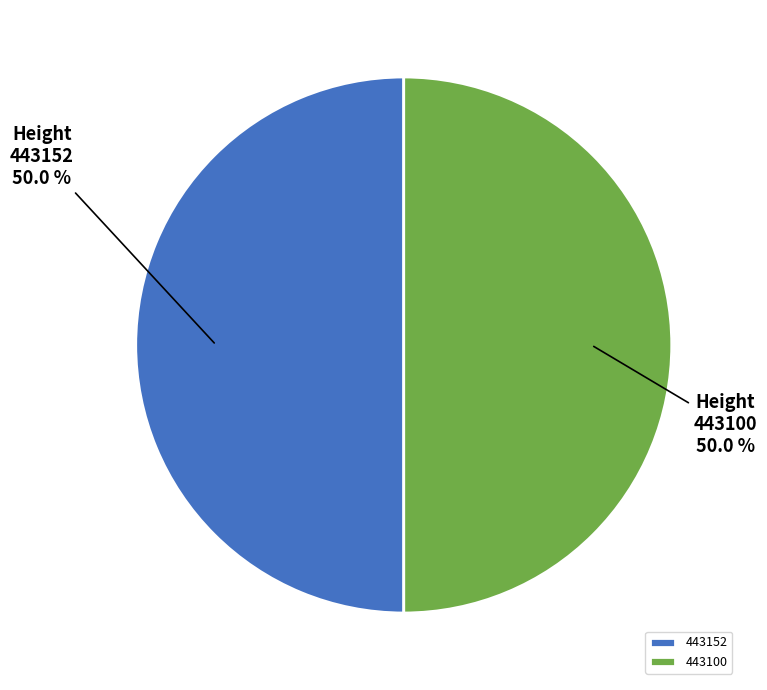

True or false: 443100 accounts for 60% of the total.

False